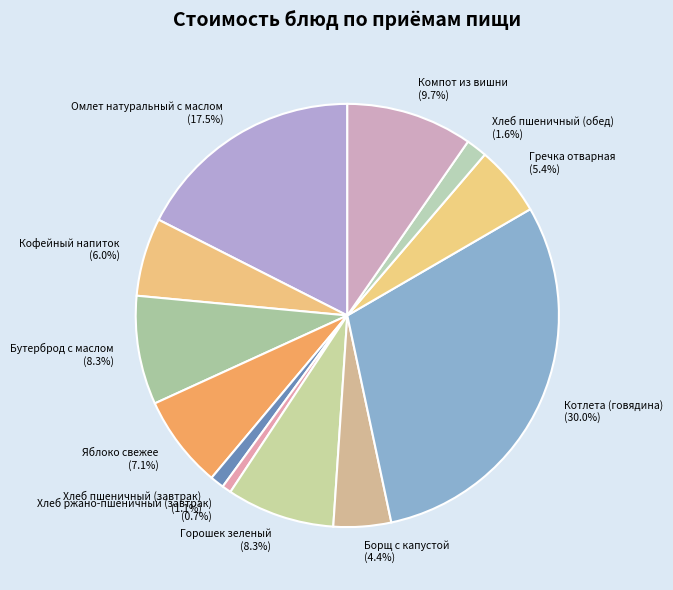

To the nearest percent, what percentage of the pie is Горошек зеленый?

8%